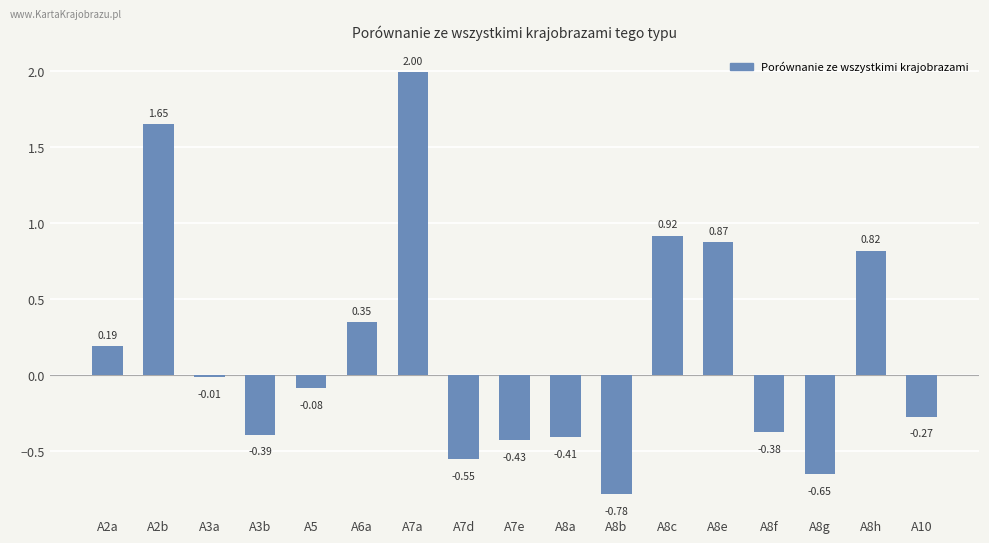

Count the number of values greater than 0.

7